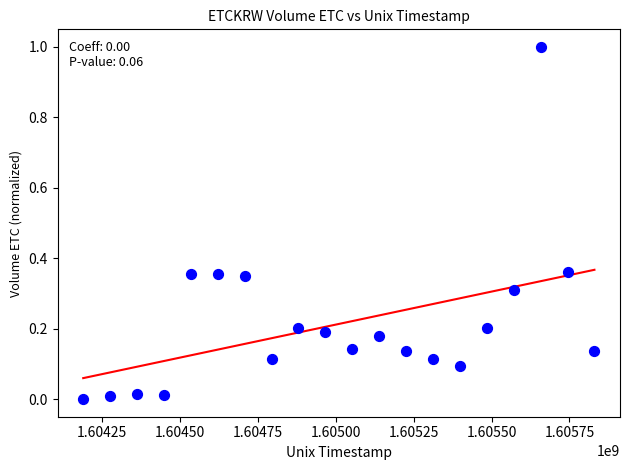

What is the range of Y values (max minus min)?

1.0